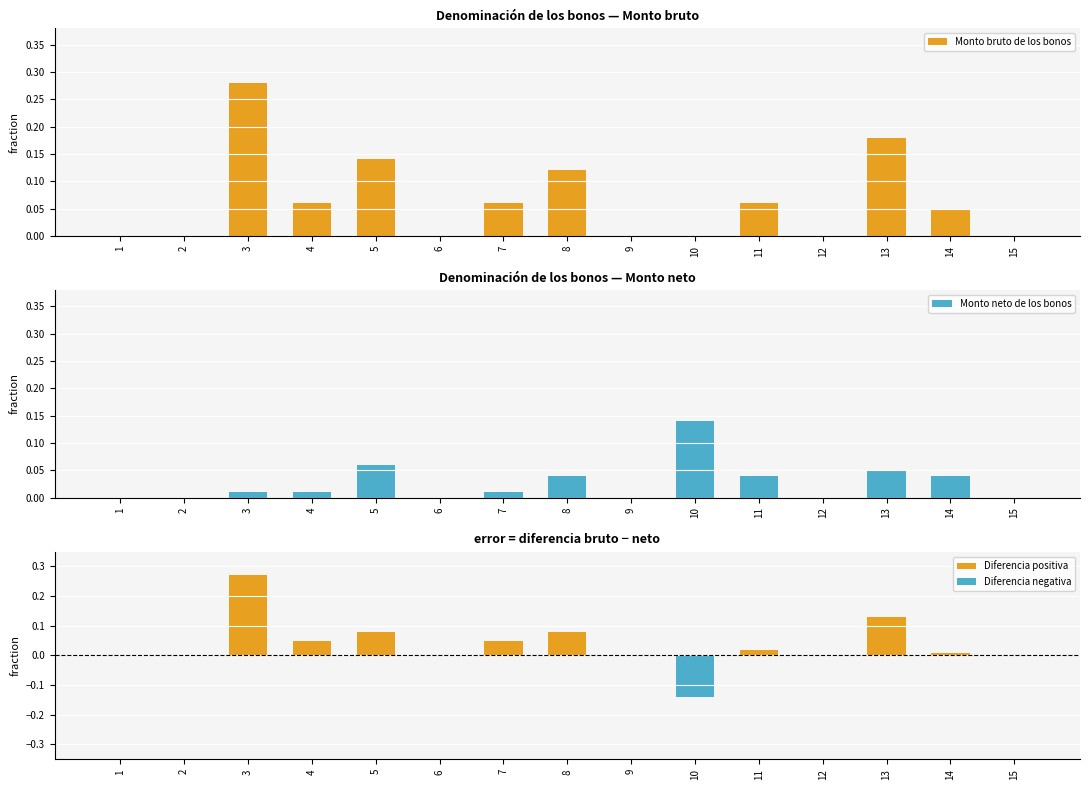

What is the sum of all Monto neto de los bonos values?

0.4